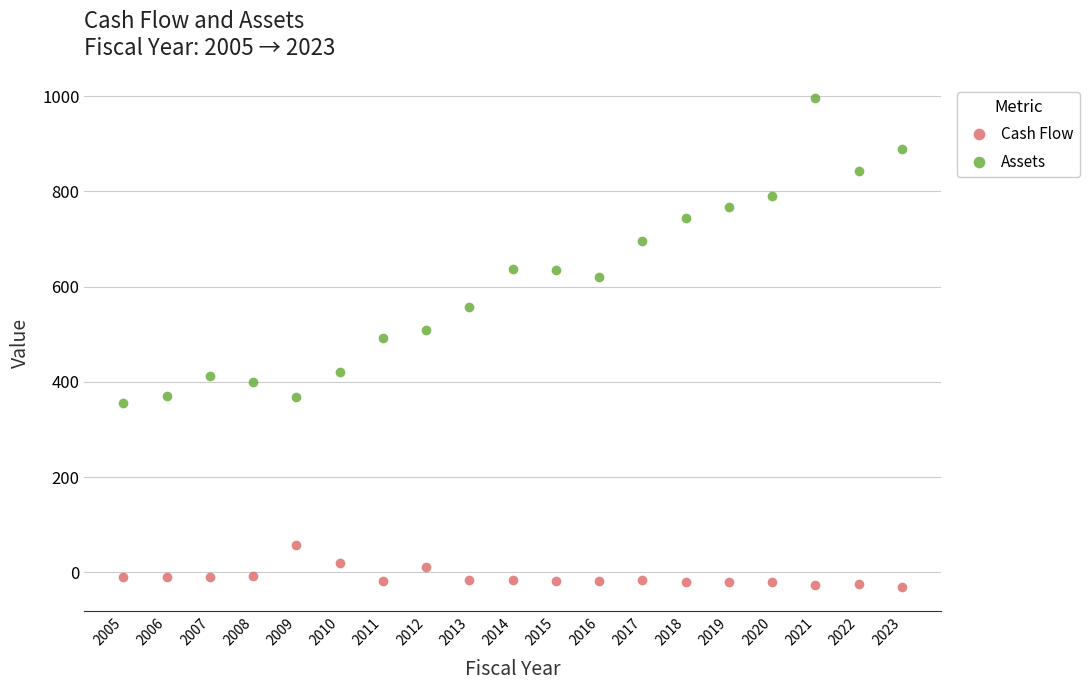

True or false: Cash Flow and Assets cross at least once.

False